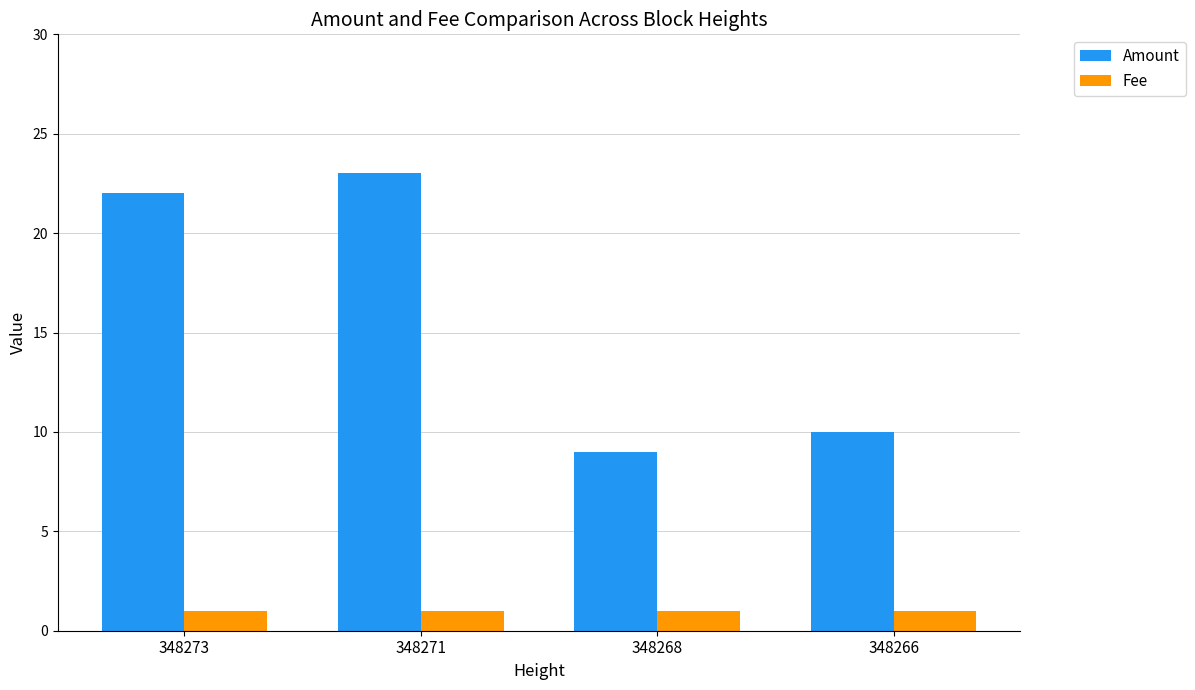

At which category is the sum across all series the highest?

348271